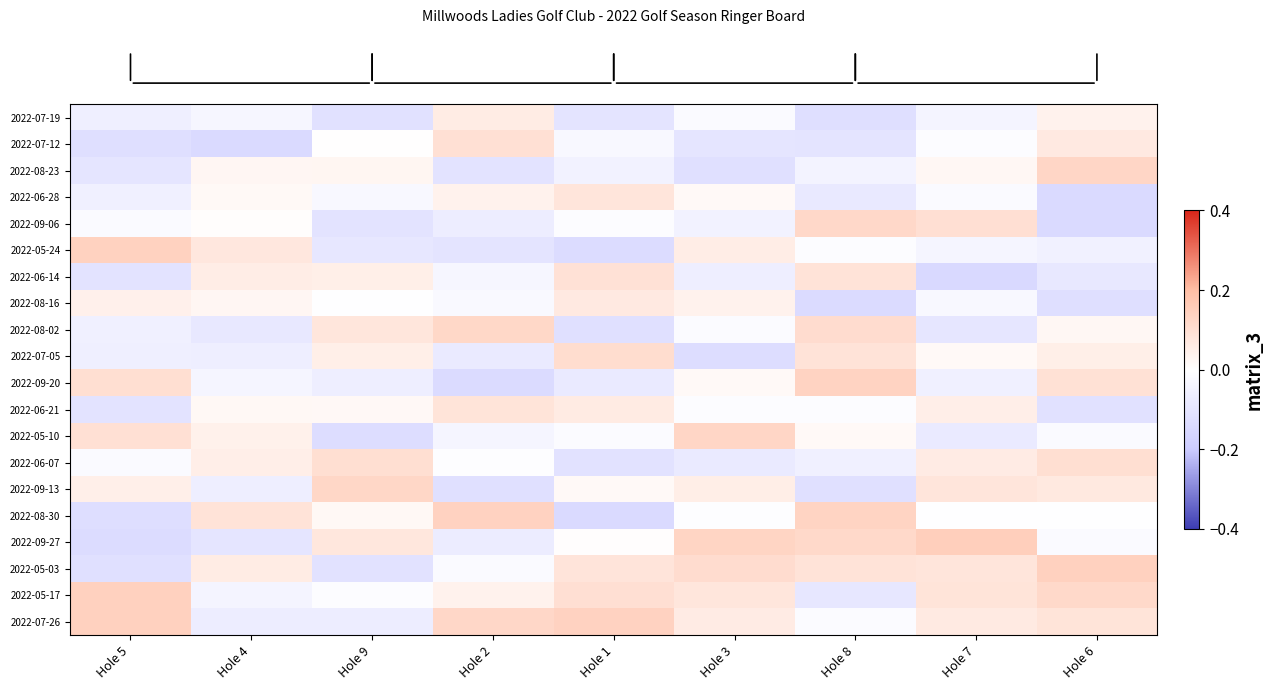

At which category does the chart reach its minimum across all series?

Hole 7